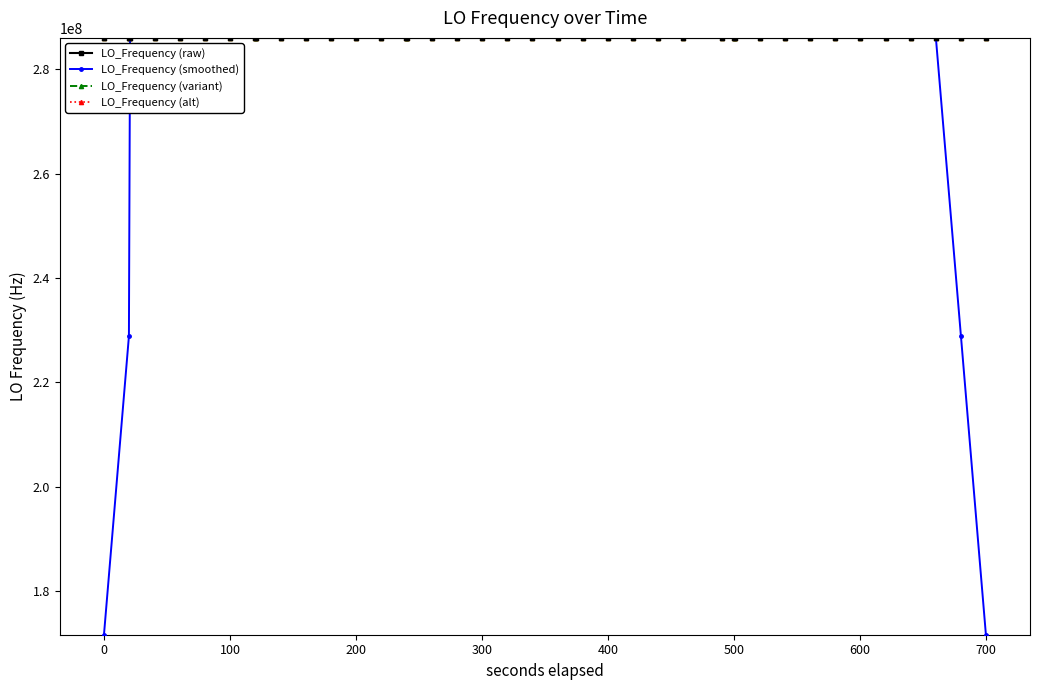

What is the value of the LO_Frequency (smoothed) point at the 14th from the left?

286046998.5